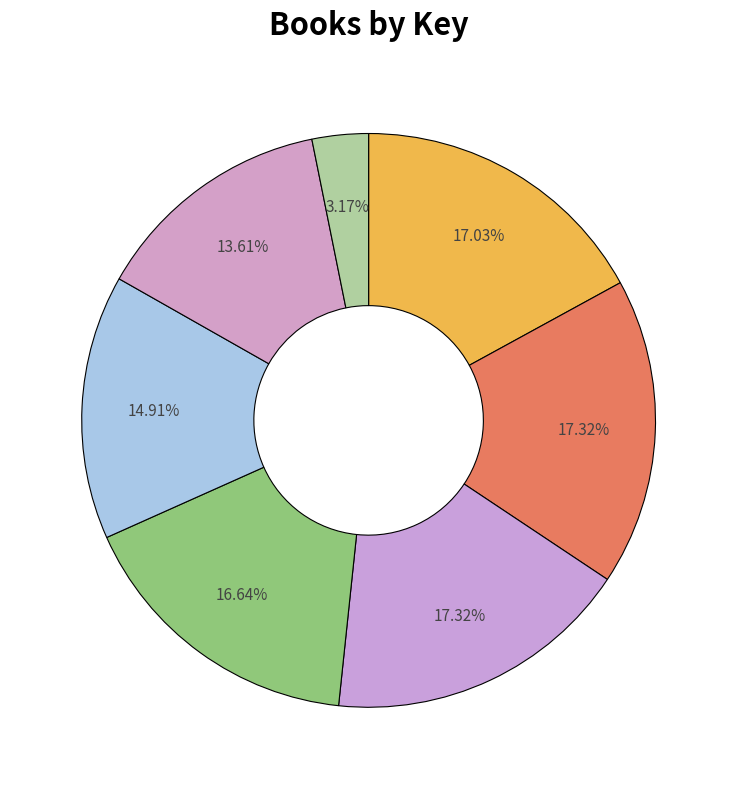

How many slices are in this pie chart?

7